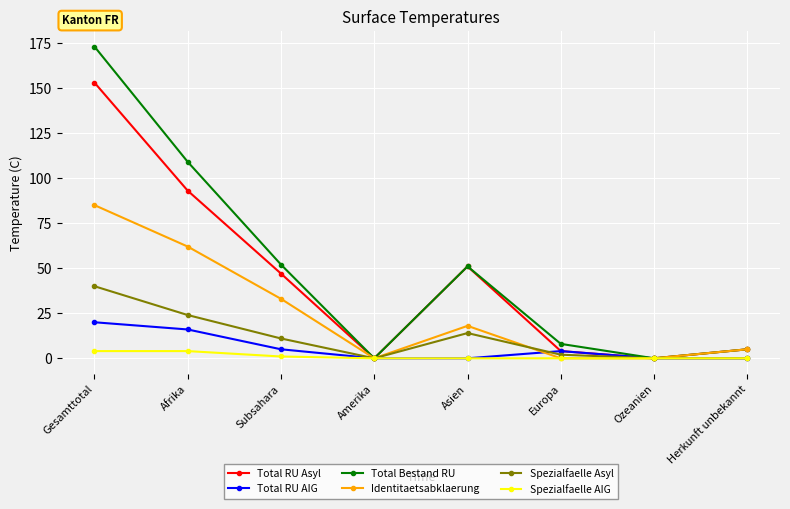

What is the difference between the Total RU Asyl values at Afrika and Herkunft unbekannt?

88